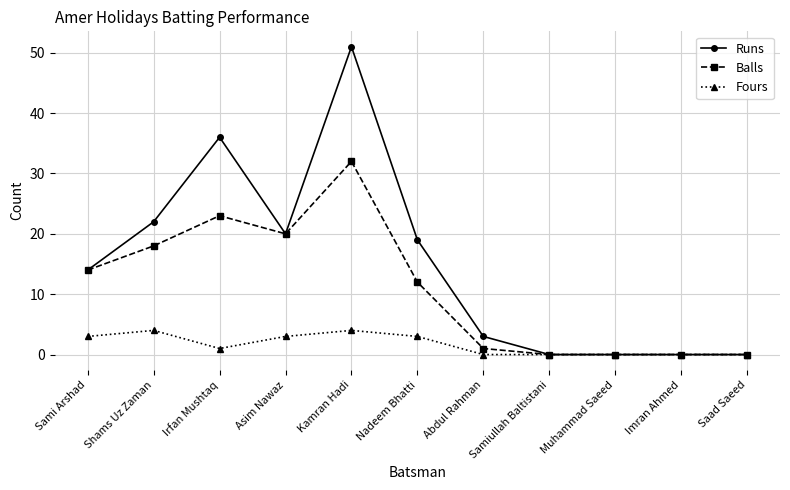

Reading right to left, list all the values displayed in this chart.

Runs: 0	0	0	0	3	19	51	20	36	22	14
Balls: 0	0	0	0	1	12	32	20	23	18	14
Fours: 0	0	0	0	0	3	4	3	1	4	3